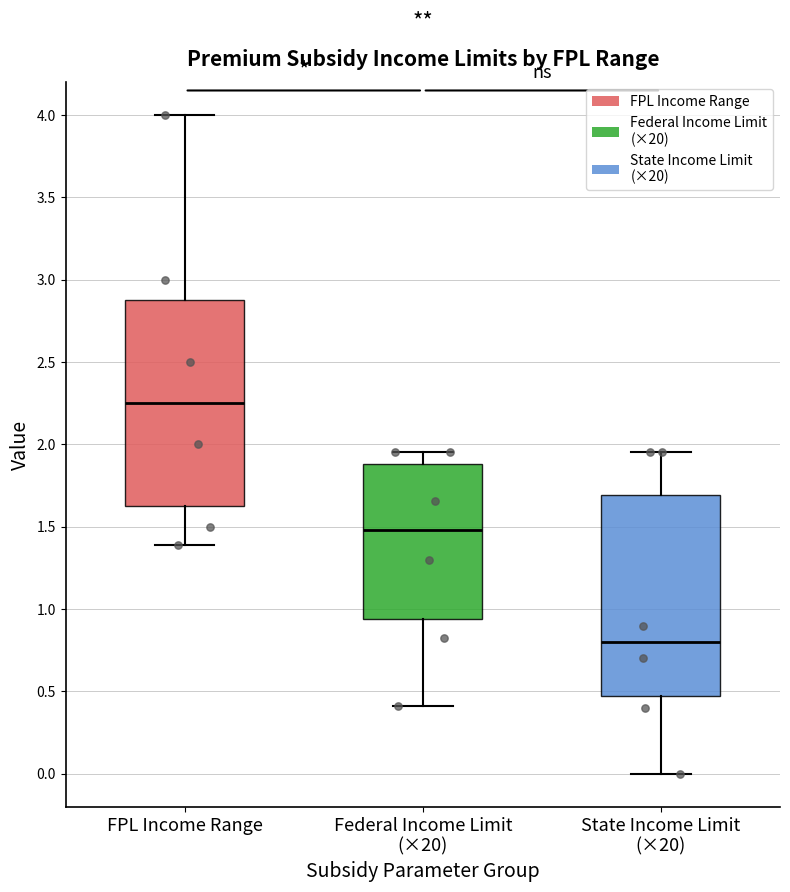

Where does the median line of the box for Federal Income Limit (×20) sit on the y-axis? The values are not printed on the chart, so give them approximately, as read against the axis.

1.50